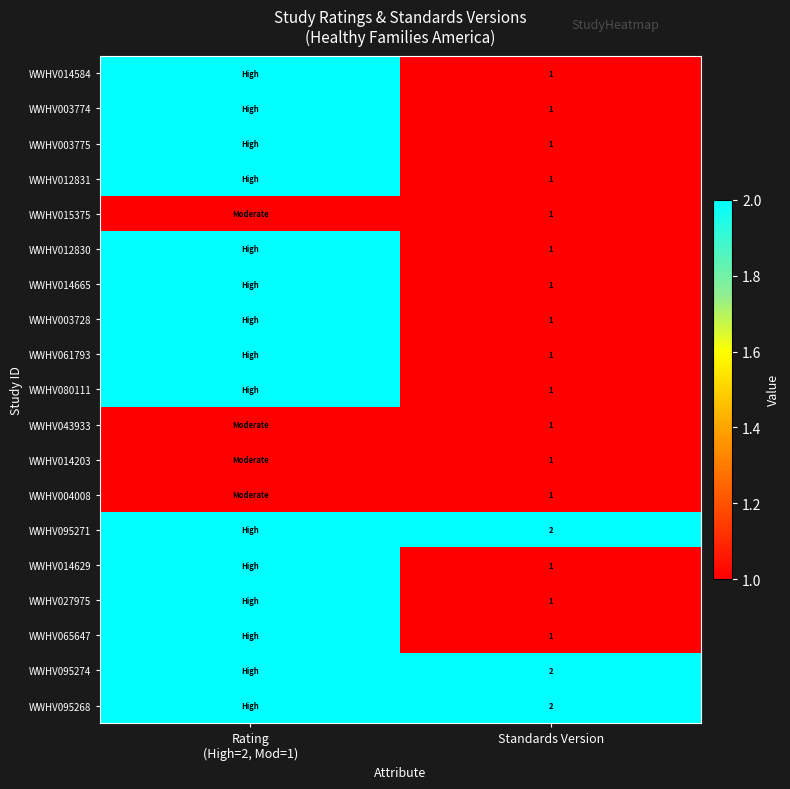

What is the total value across all series at Standards Version?

22